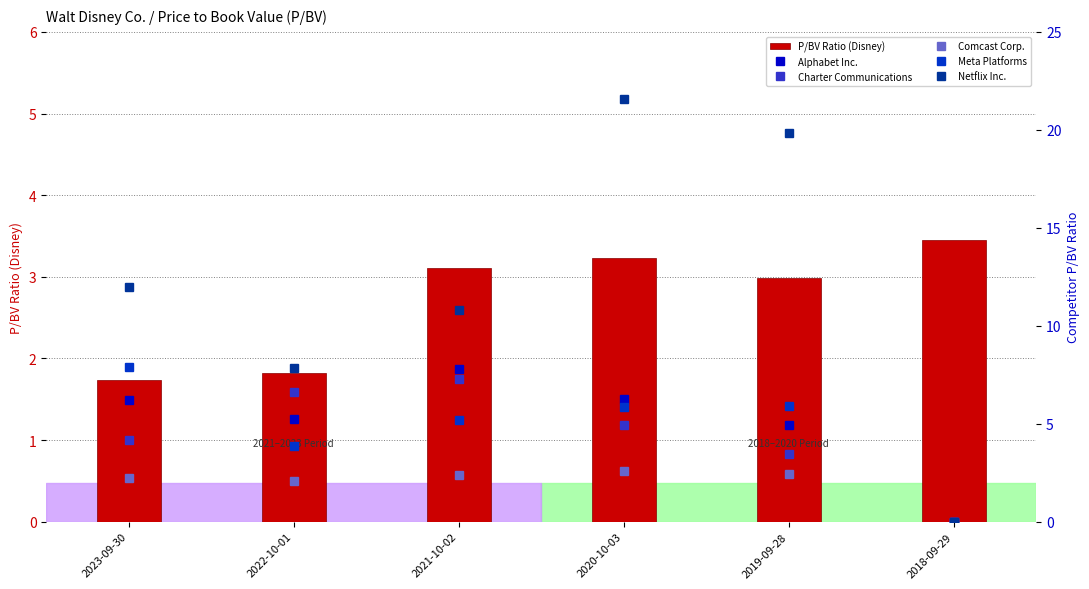

What position from the right is 2022-10-01?

5